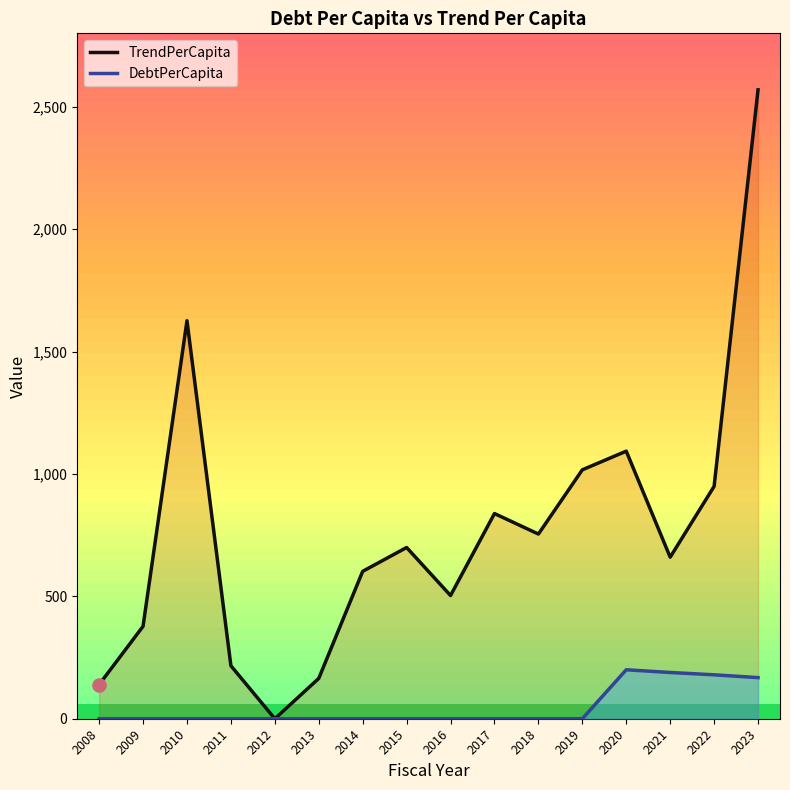

At which category is the sum across all series the highest?

2023